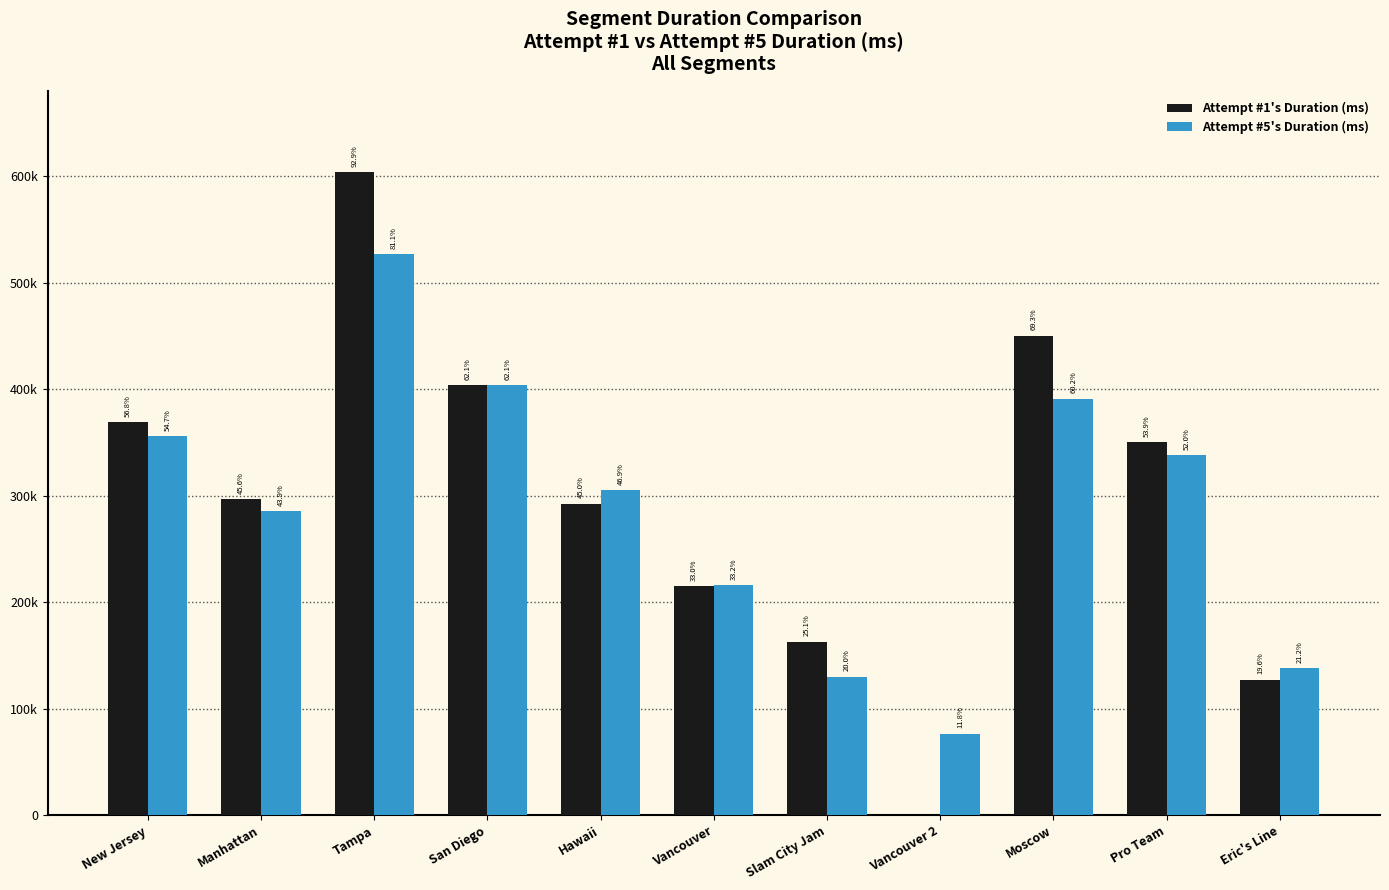

At which category is the sum across all series the highest?

Tampa